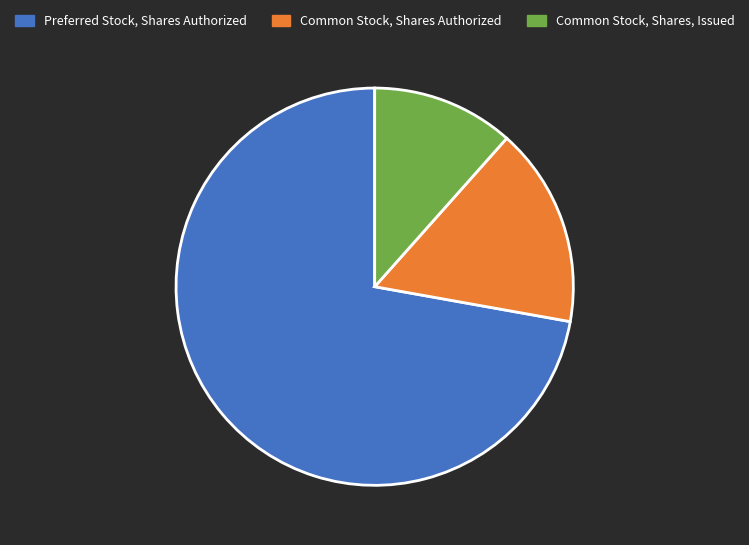

Is it true that Common Stock, Shares Authorized is 16% of the pie?

True